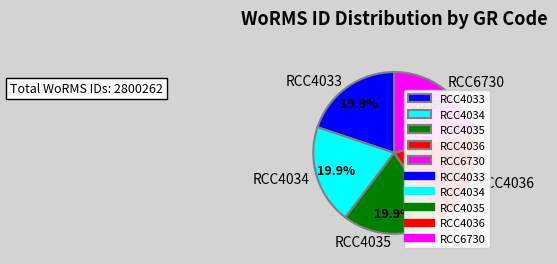

How many segments does this pie chart have?

5